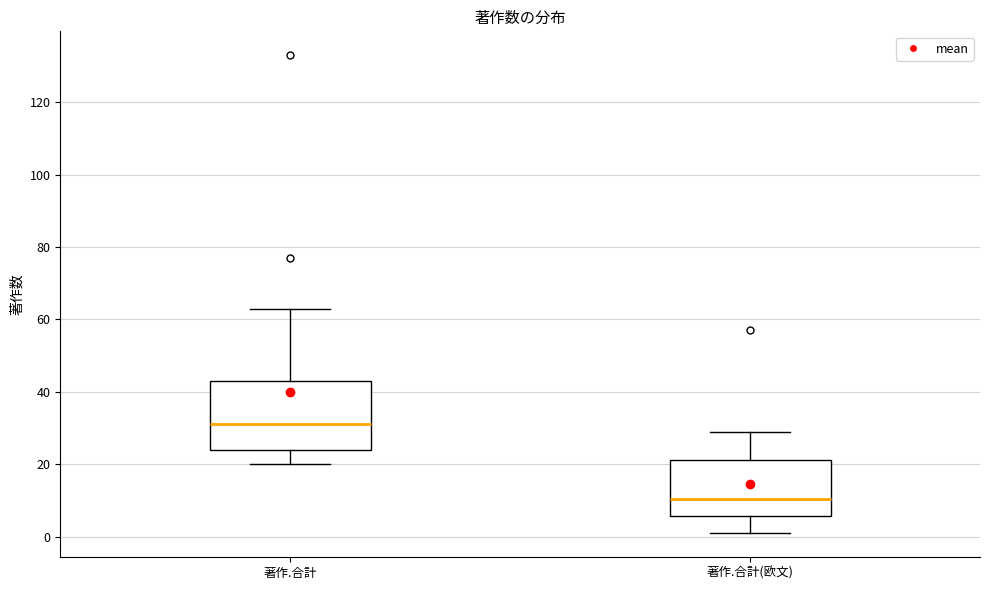

Reading left to right, transcribe this box plot: for each box, give where its median line is, the range the box spans, and where its two whiskers end, as read against the y-axis. The values are not printed on the chart, so give them approximately, as read against the axis.

著作.合計: median 32, box 24 to 44, whiskers 20 to 64
著作.合計(欧文): median 10, box 6 to 22, whiskers 2 to 30